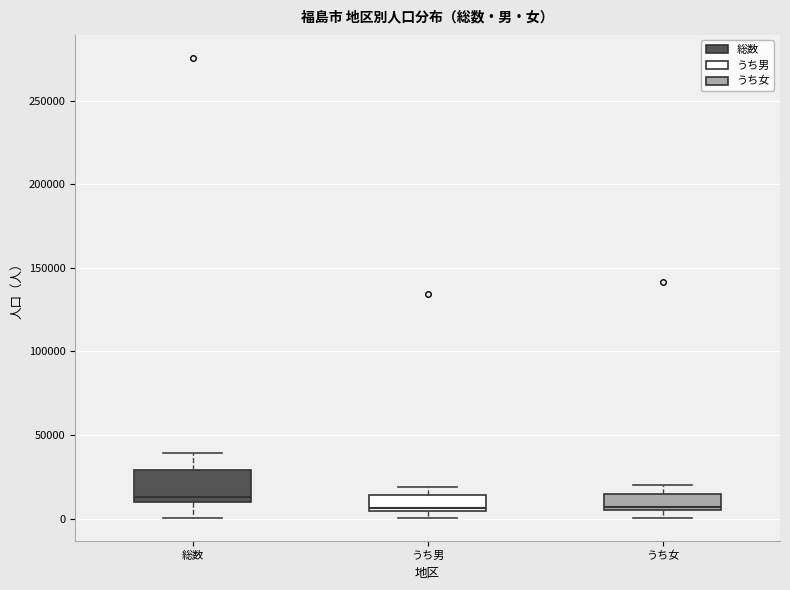

Which box is the tallest, from its lower edge to its upper edge?

総数